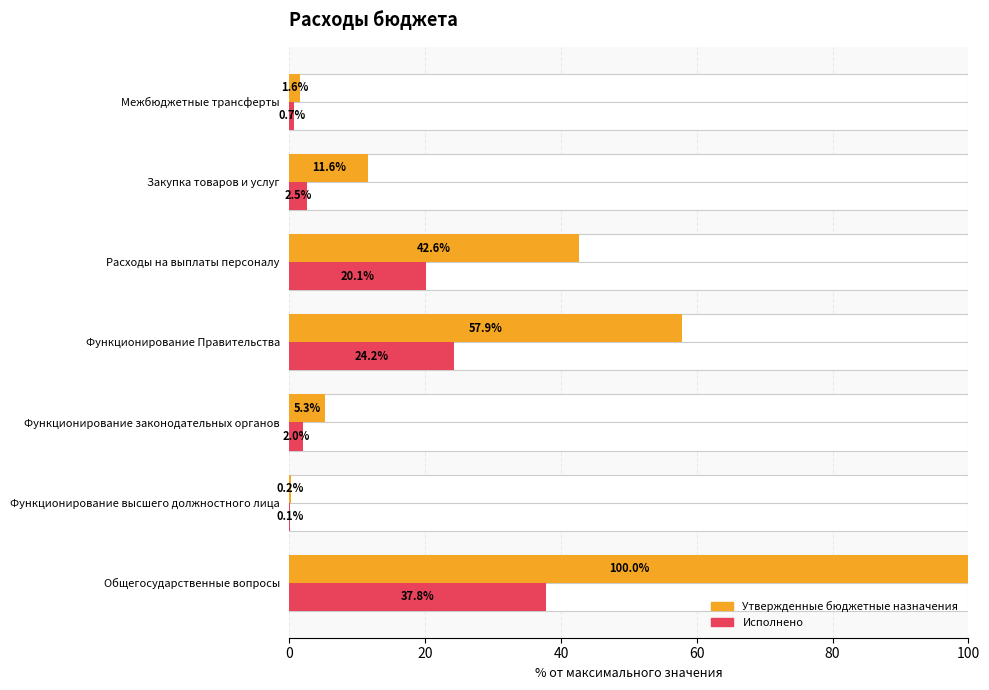

List the series in order of their peak value, highest first.

Утвержденные бюджетные назначения, Исполнено